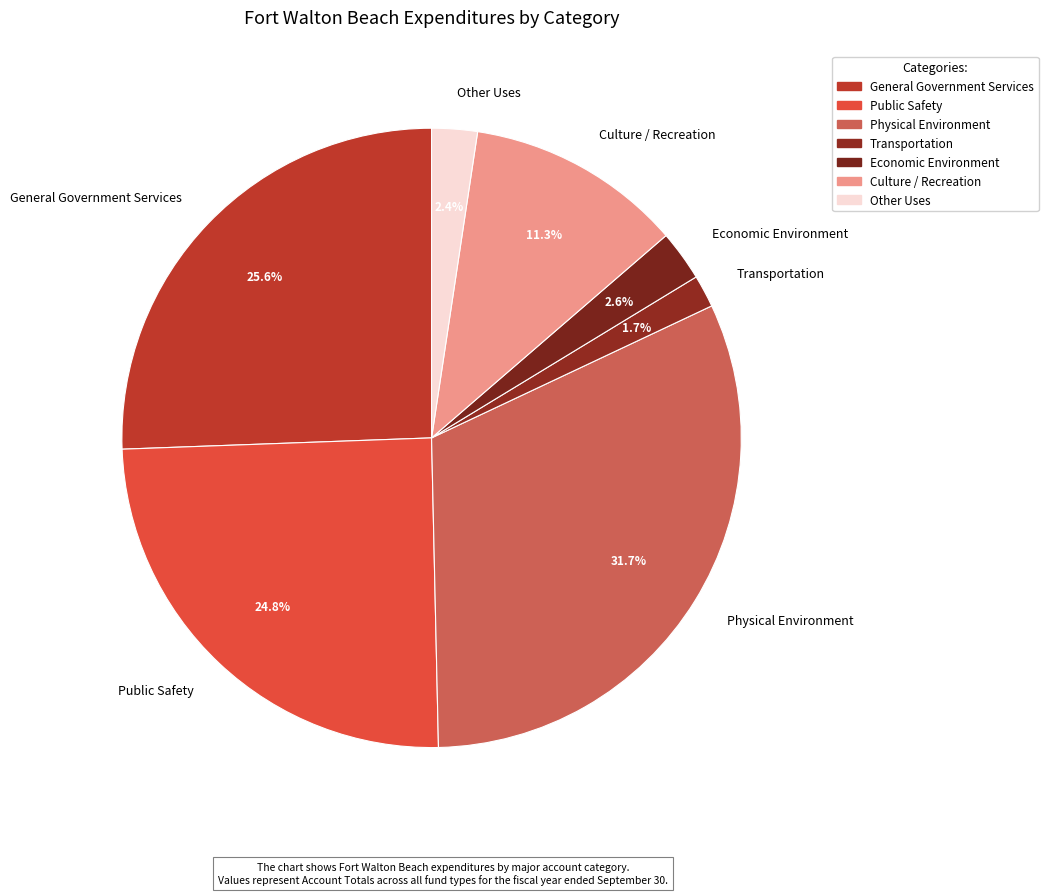

To the nearest percent, what is the average slice percentage?

14%